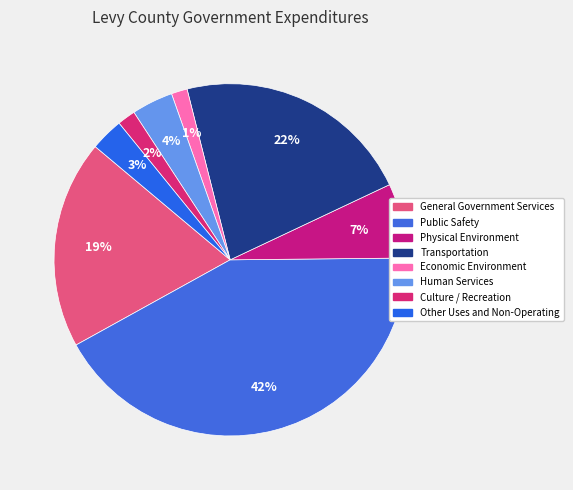

The Public Safety slice represents 31% of the pie. True or false?

False